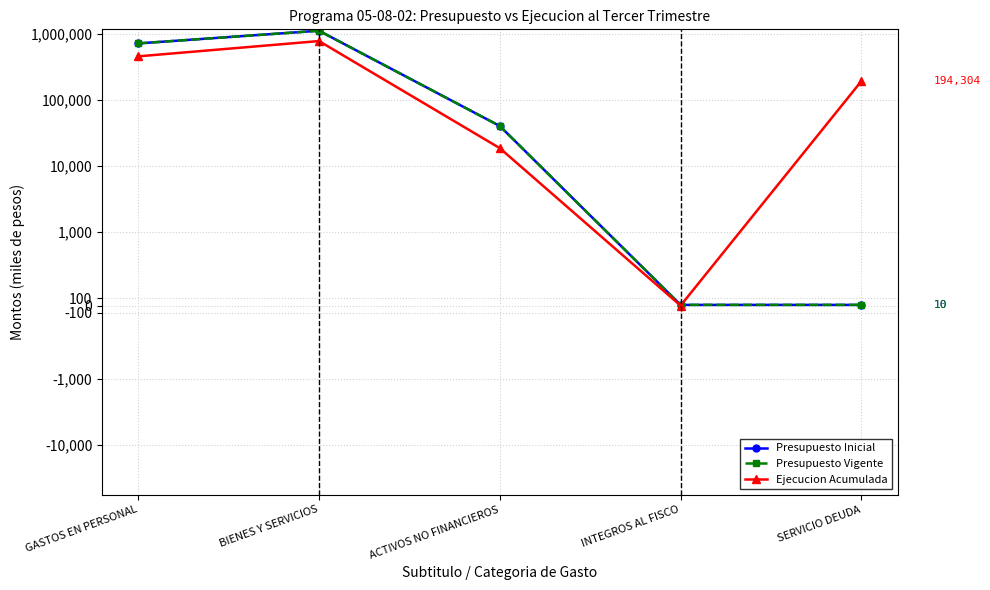

Which category has the lowest value in the Presupuesto Inicial series?

INTEGROS AL FISCO